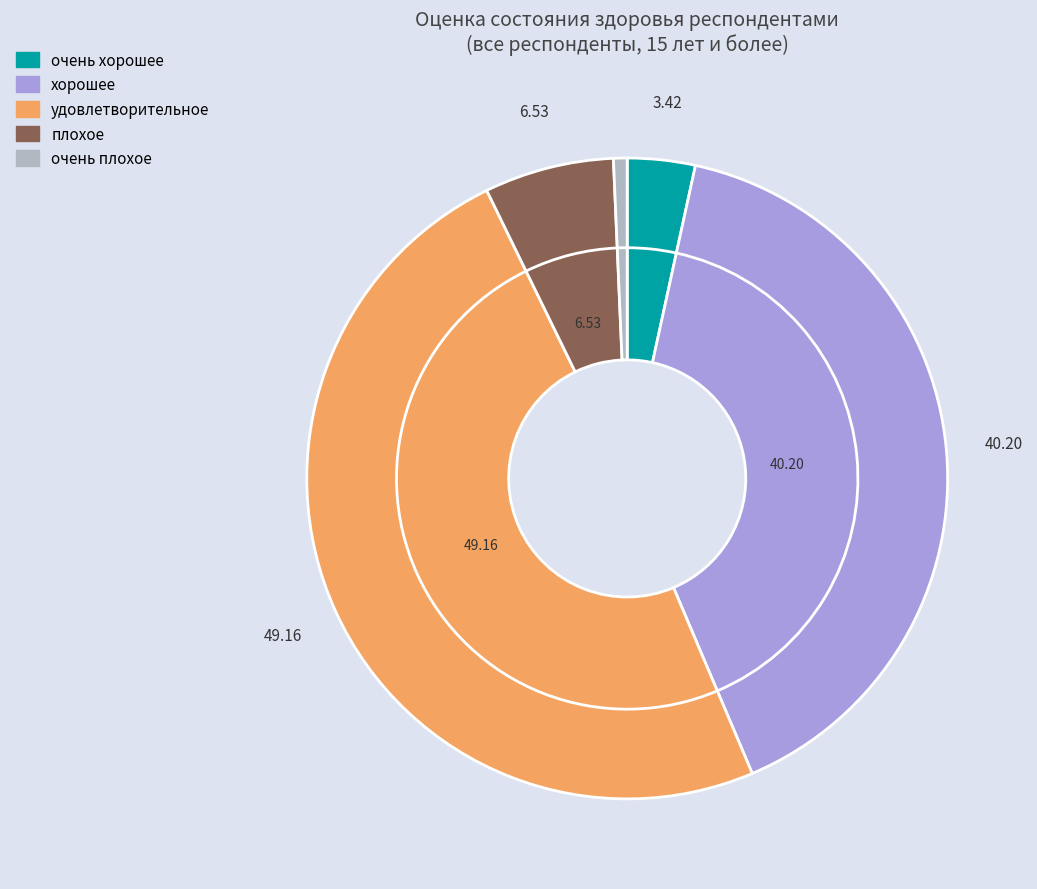

Is there a majority slice in this chart?

No